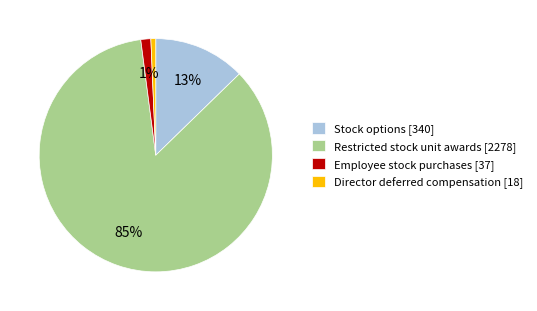

Do Employee stock purchases [37] and Stock options [340] together represent more than half of the pie?

No